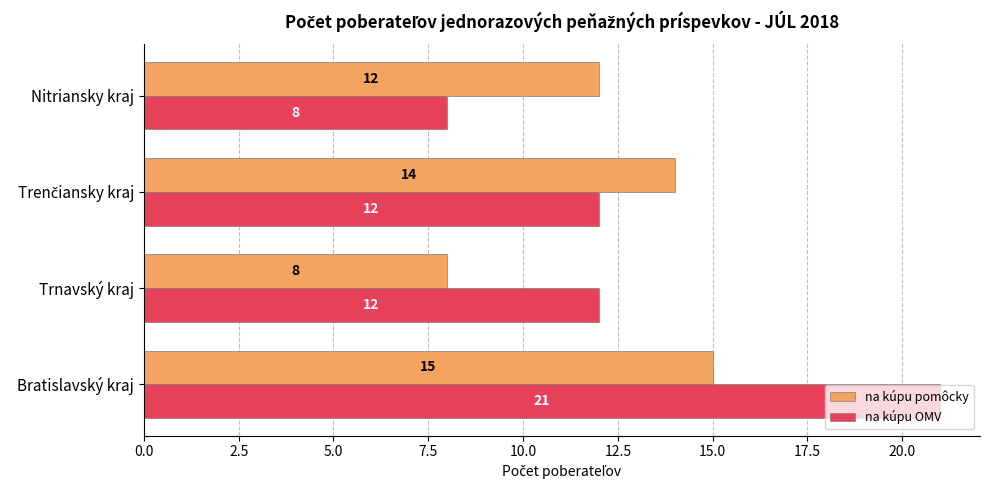

Is it true that na kúpu OMV equals 12 at Trnavský kraj?

True